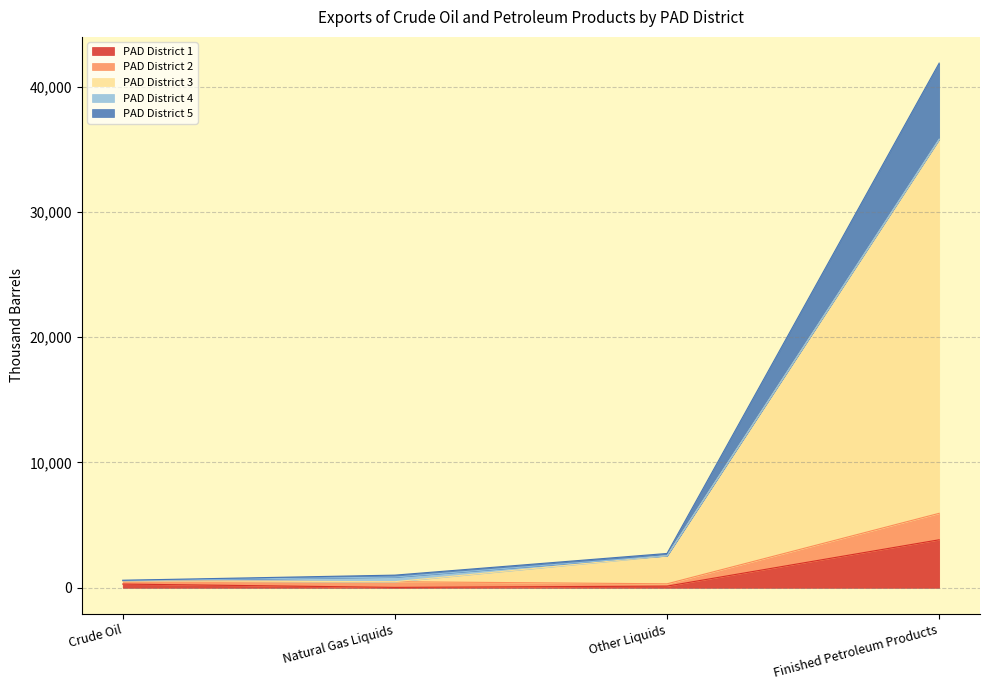

At which category is the sum across all series the highest?

Finished Petroleum Products